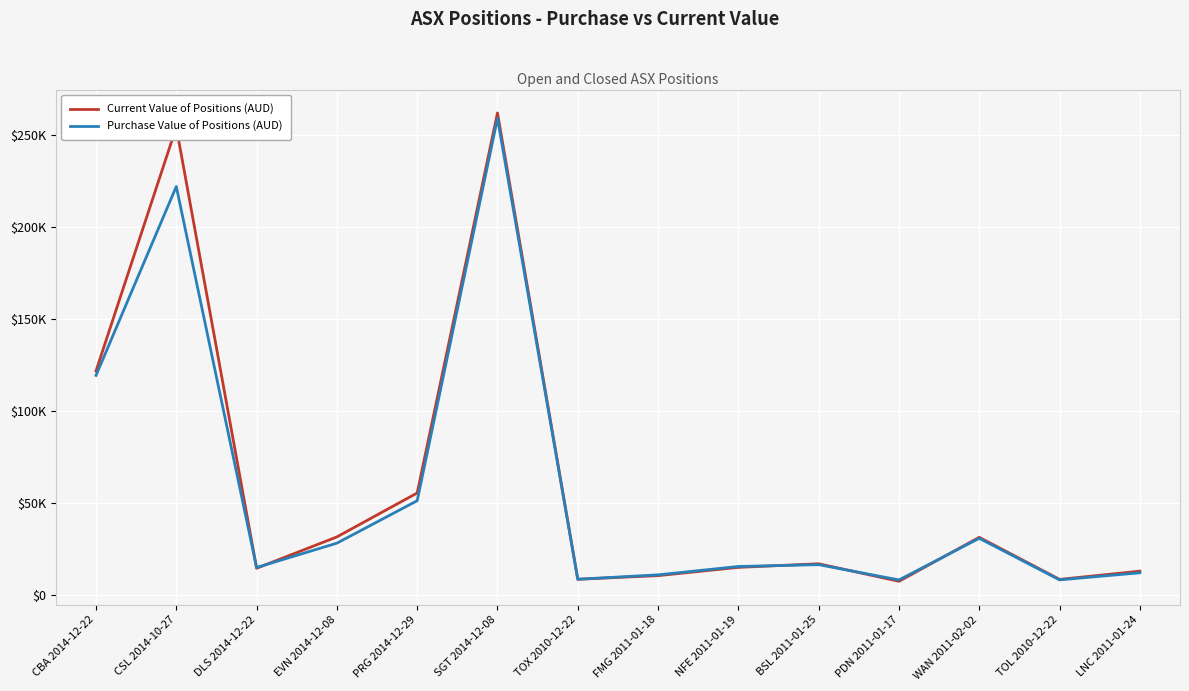

What is the difference between the Purchase Value of Positions (AUD) values at BSL 2011-01-25 and CBA 2014-12-22?

102784.9